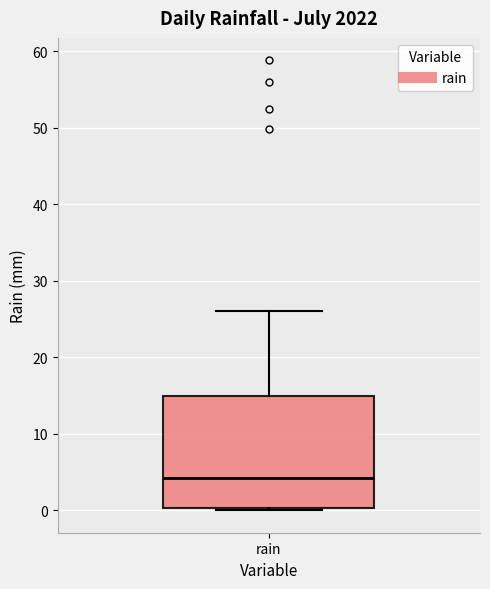

Where is the upper edge of the box for rain on the y-axis? The values are not printed on the chart, so give them approximately, as read against the axis.

15